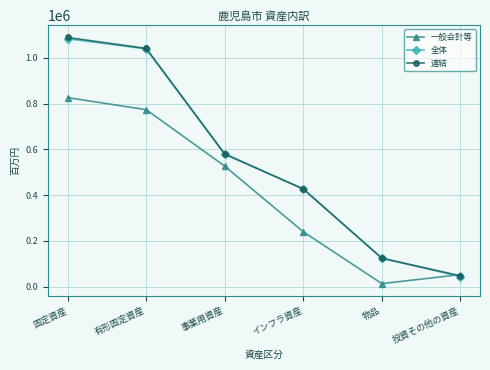

What is the difference between the 全体 values at 有形固定資産 and インフラ資産?

612282